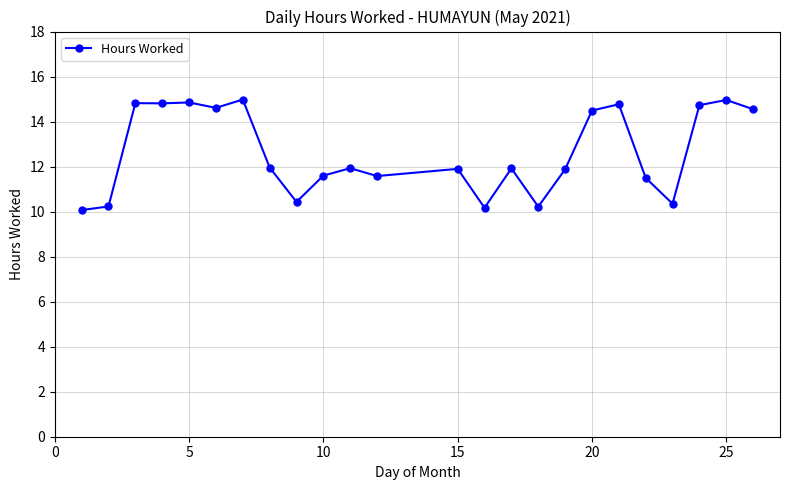

What is the greatest value displayed?

15.0